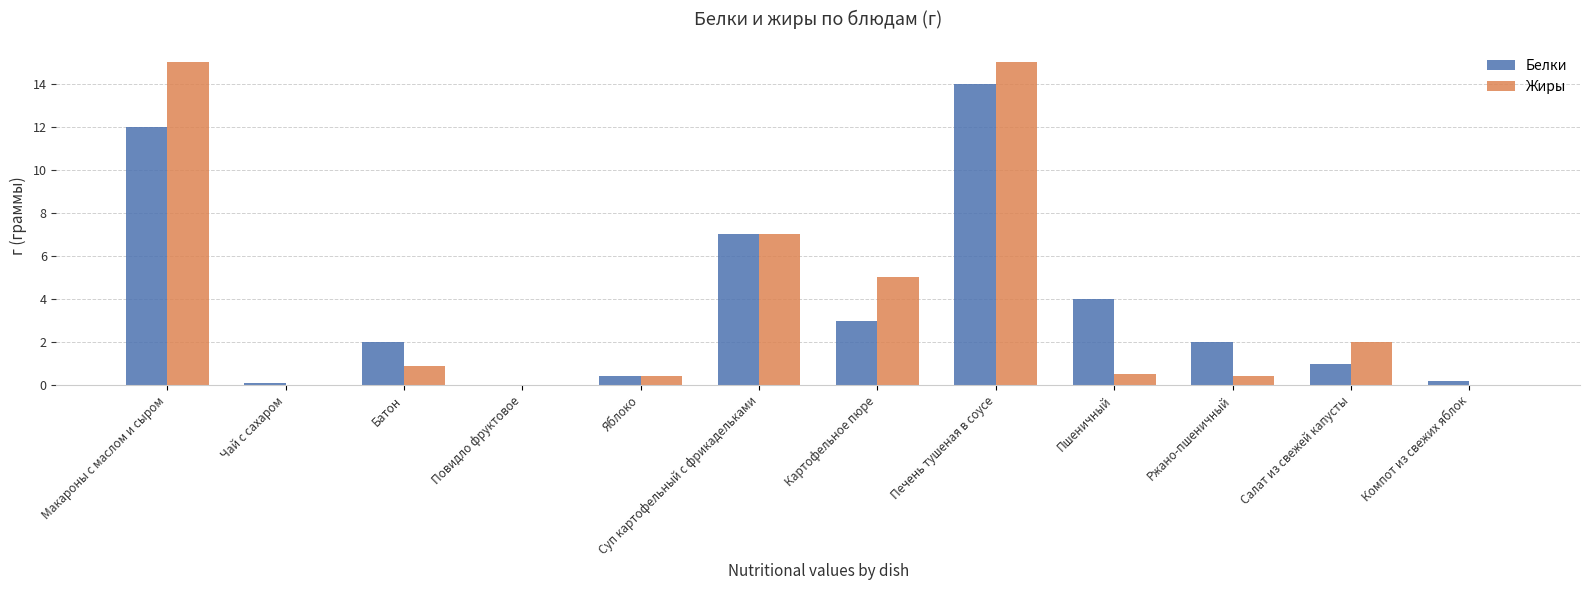

Which series changed the most between Печень тушеная в соусе and Пшеничный?

Жиры